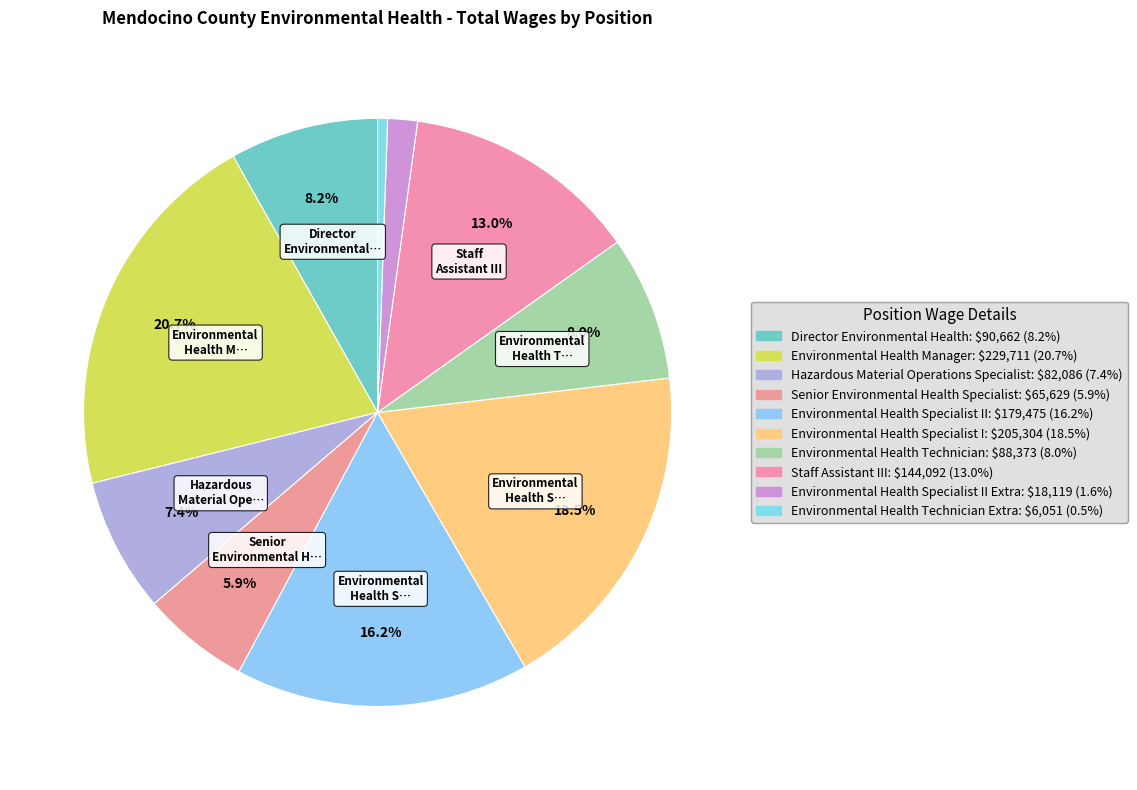

Count the number of slices in the pie.

10